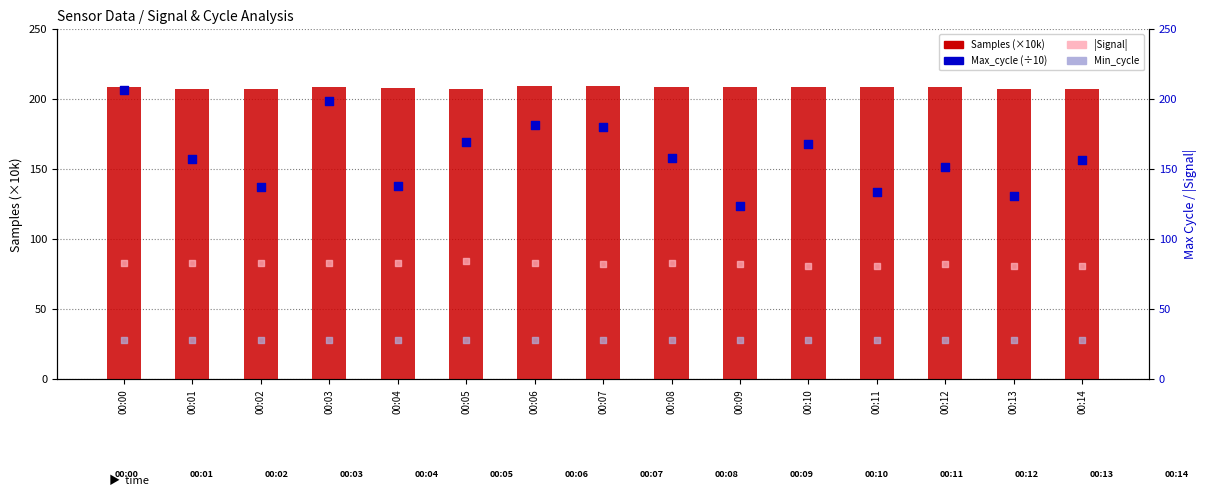

Which series has the largest Y range (max minus min)?

Max_cycle (÷10)